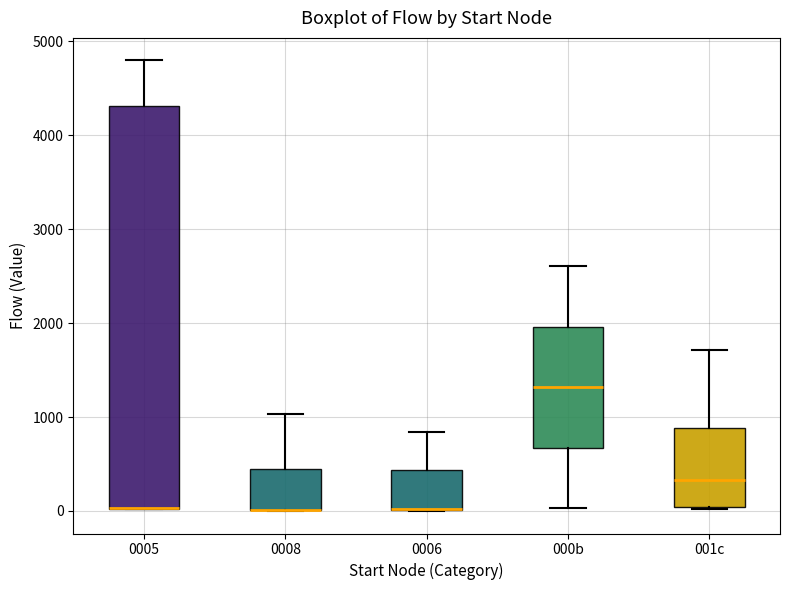

Where is the upper edge of the box for 0006 on the y-axis? The values are not printed on the chart, so give them approximately, as read against the axis.

400